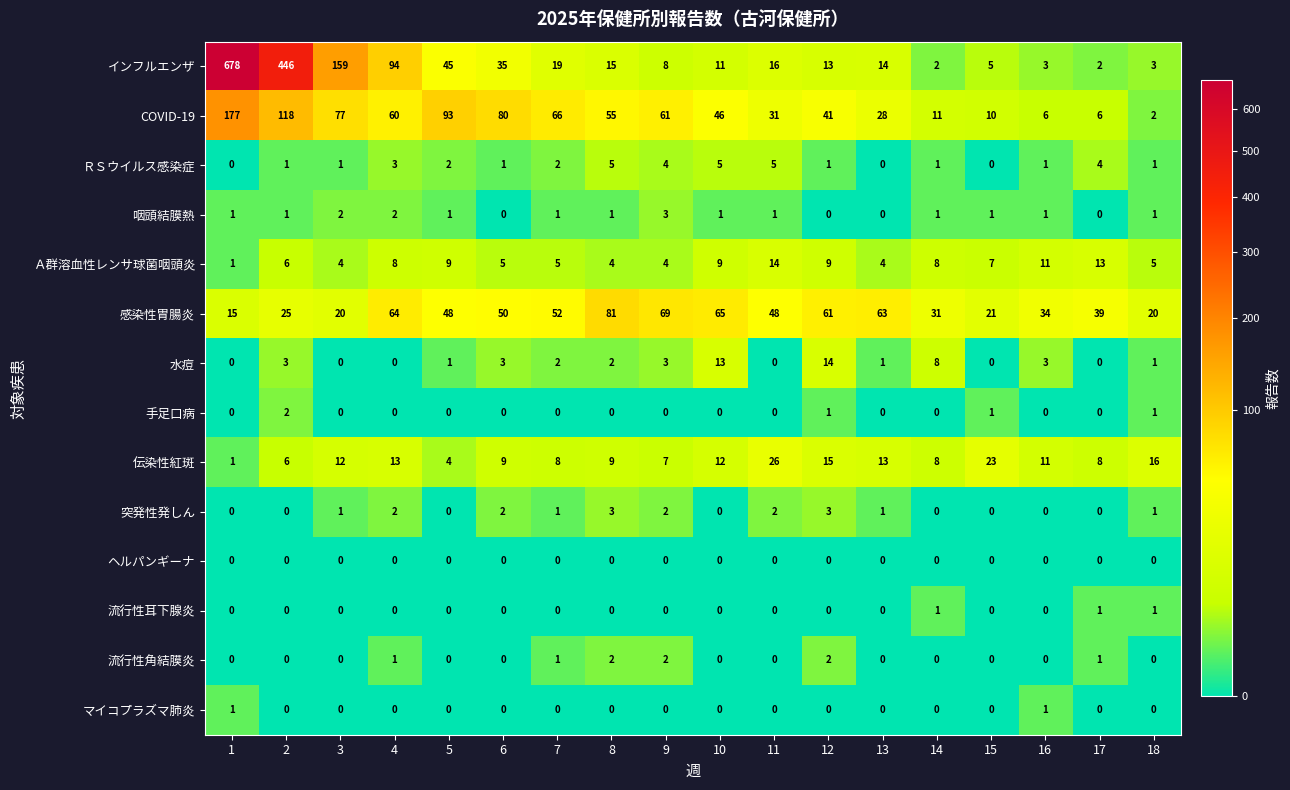

What value does the 感染性胃腸炎 series have at 18, to the nearest 10?

20